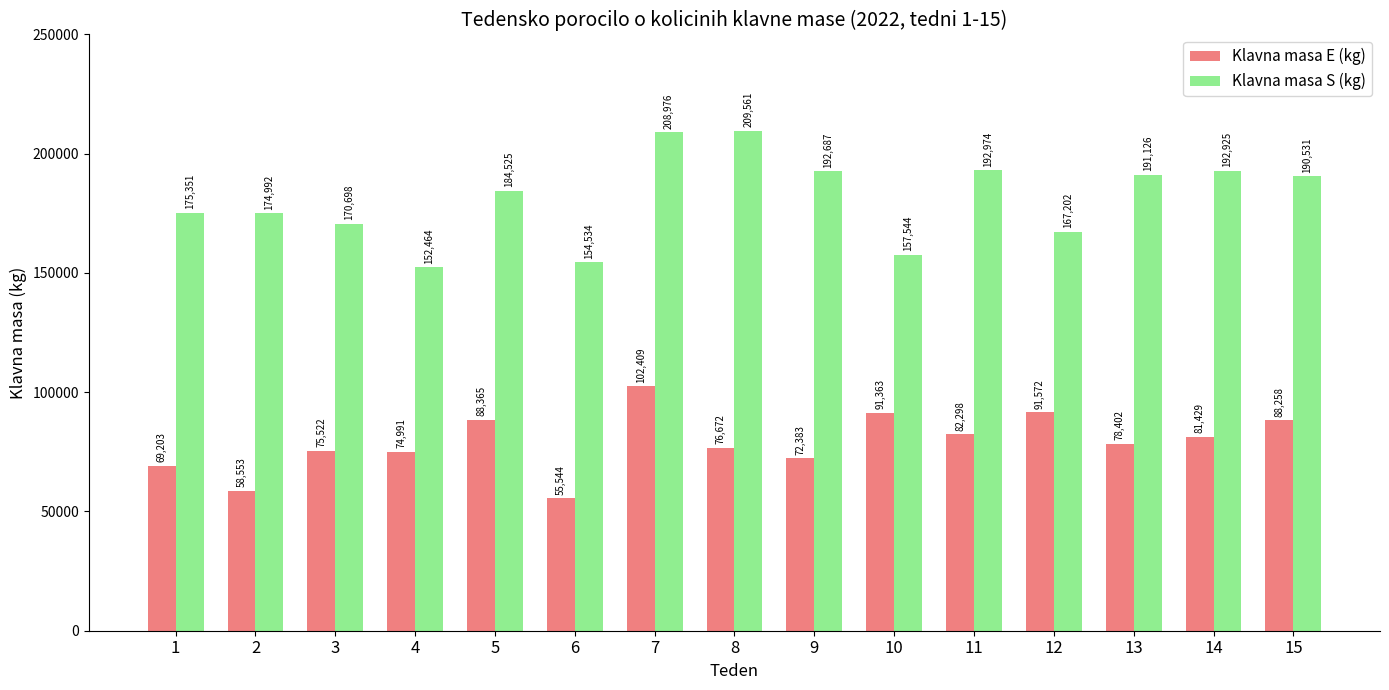

What is the value of the Klavna masa E (kg) bar at the 3rd from the left?

75522